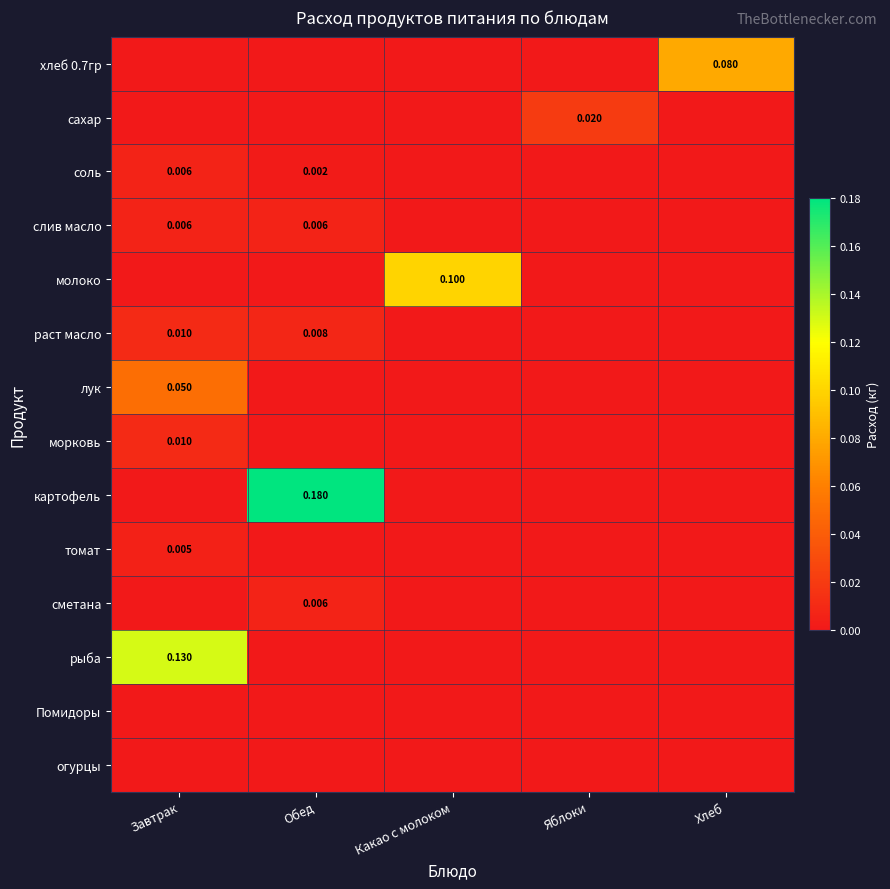

What is the difference between the highest and lowest values at Какао с молоком?

0.1